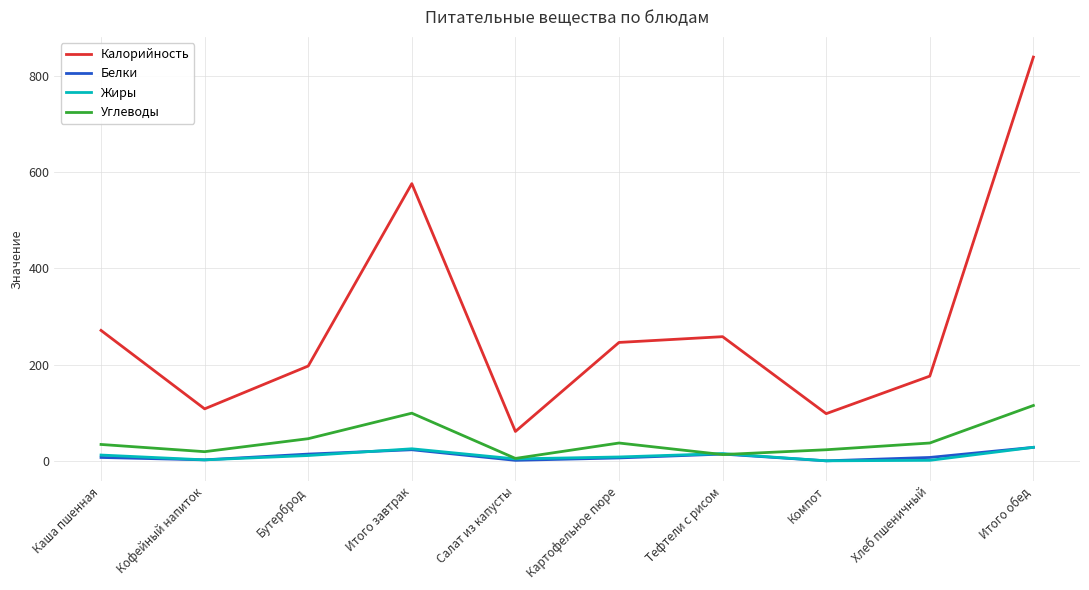

The Калорийность series shows 565 at Итого обед. True or false?

False